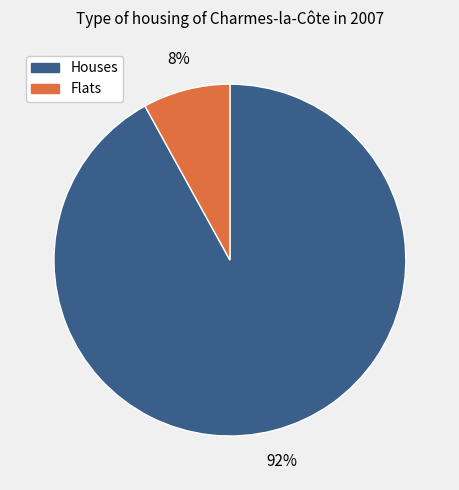

Does any single category account for the majority?

Yes